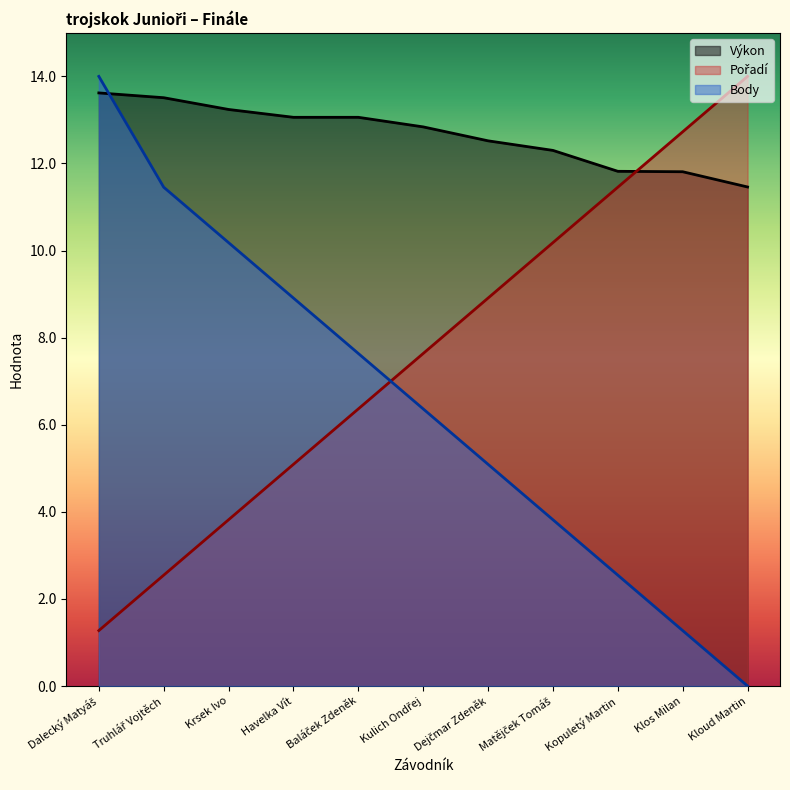

The value of Výkon at Matějček Tomáš is 12.3. True or false?

True